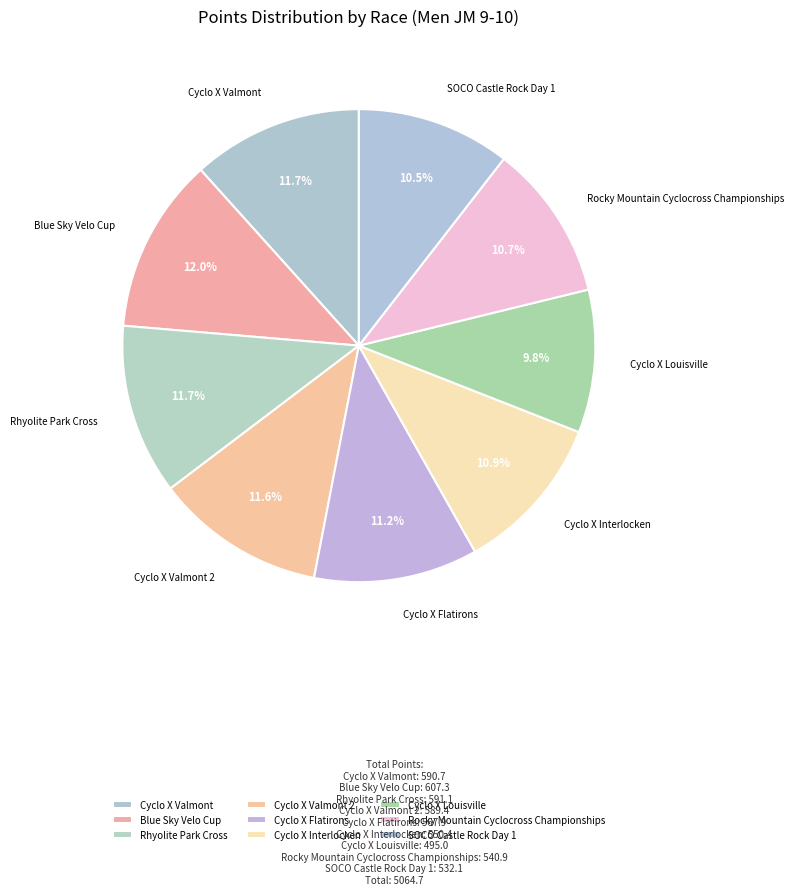

To the nearest percent, what portion does Cyclo X Louisville represent?

10%